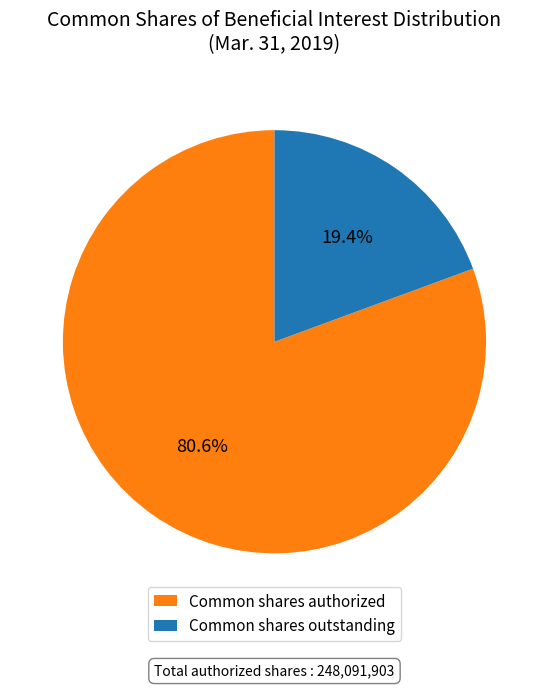

What is the largest slice in the pie chart?

Common shares authorized